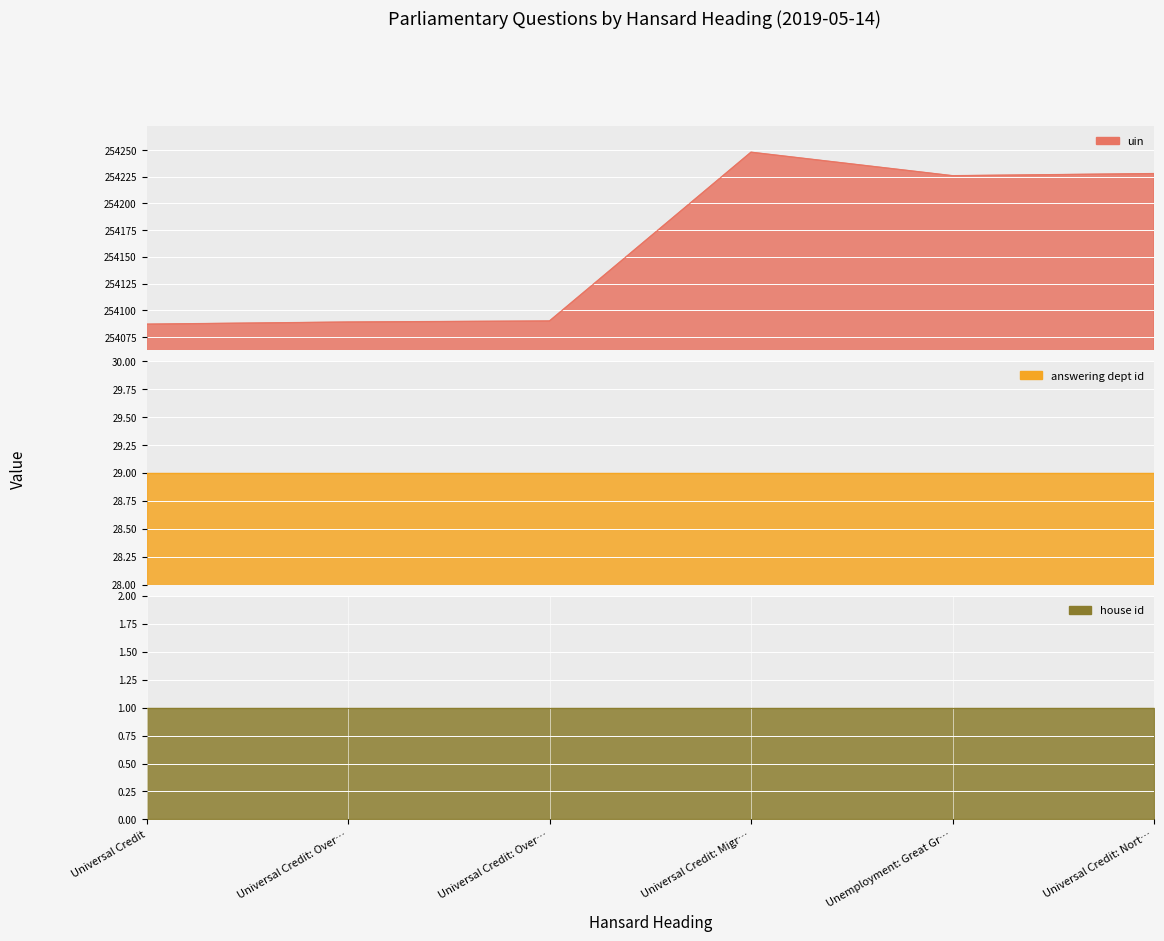

At which label does house id reach its minimum?

Universal Credit